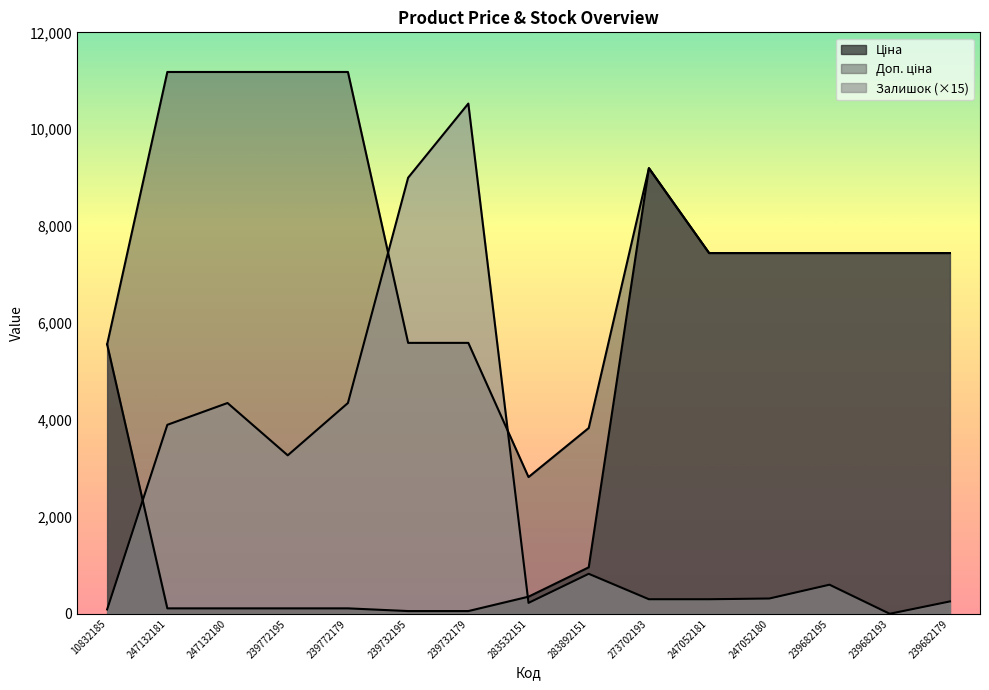

List the labels in order of Доп. ціна value, largest first.

247132181, 247132180, 239772195, 239772179, 273702193, 247052181, 247052180, 239682195, 239682193, 239682179, 239732195, 239732179, 10832185, 283892151, 283532151